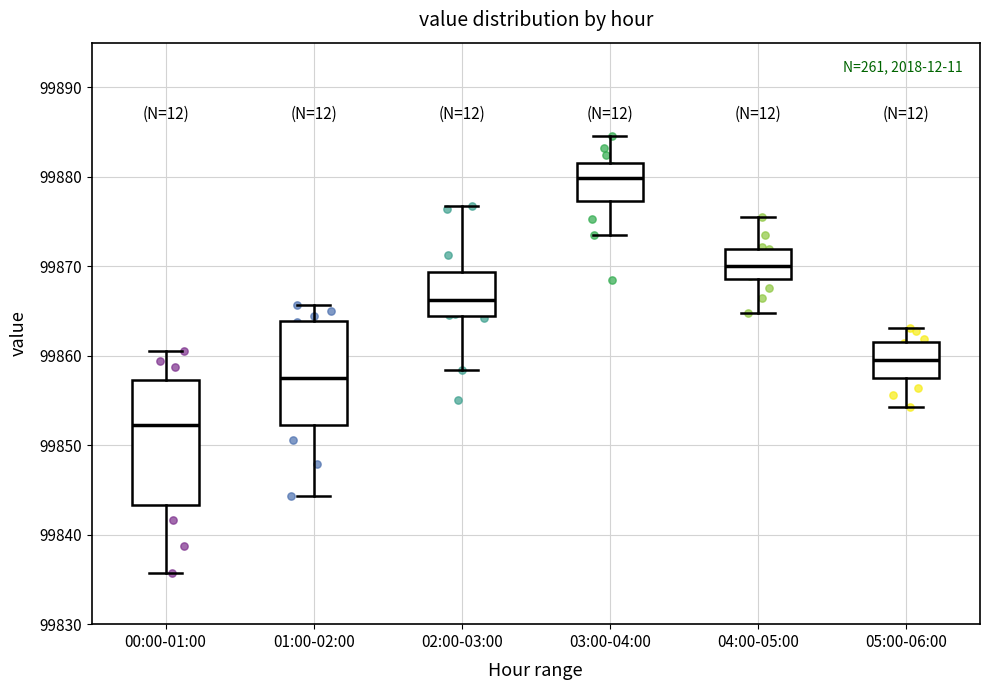

Reading left to right, transcribe this box plot: for each box, give where its median line is, the range the box spans, and where its two whiskers end, as read against the y-axis. The values are not printed on the chart, so give them approximately, as read against the axis.

00:00-01:00: median 99852, box 99843 to 99857, whiskers 99836 to 99860
01:00-02:00: median 99858, box 99852 to 99864, whiskers 99844 to 99866
02:00-03:00: median 99866, box 99864 to 99869, whiskers 99858 to 99877
03:00-04:00: median 99880, box 99877 to 99882, whiskers 99873 to 99885
04:00-05:00: median 99870, box 99869 to 99872, whiskers 99865 to 99876
05:00-06:00: median 99859, box 99858 to 99862, whiskers 99854 to 99863